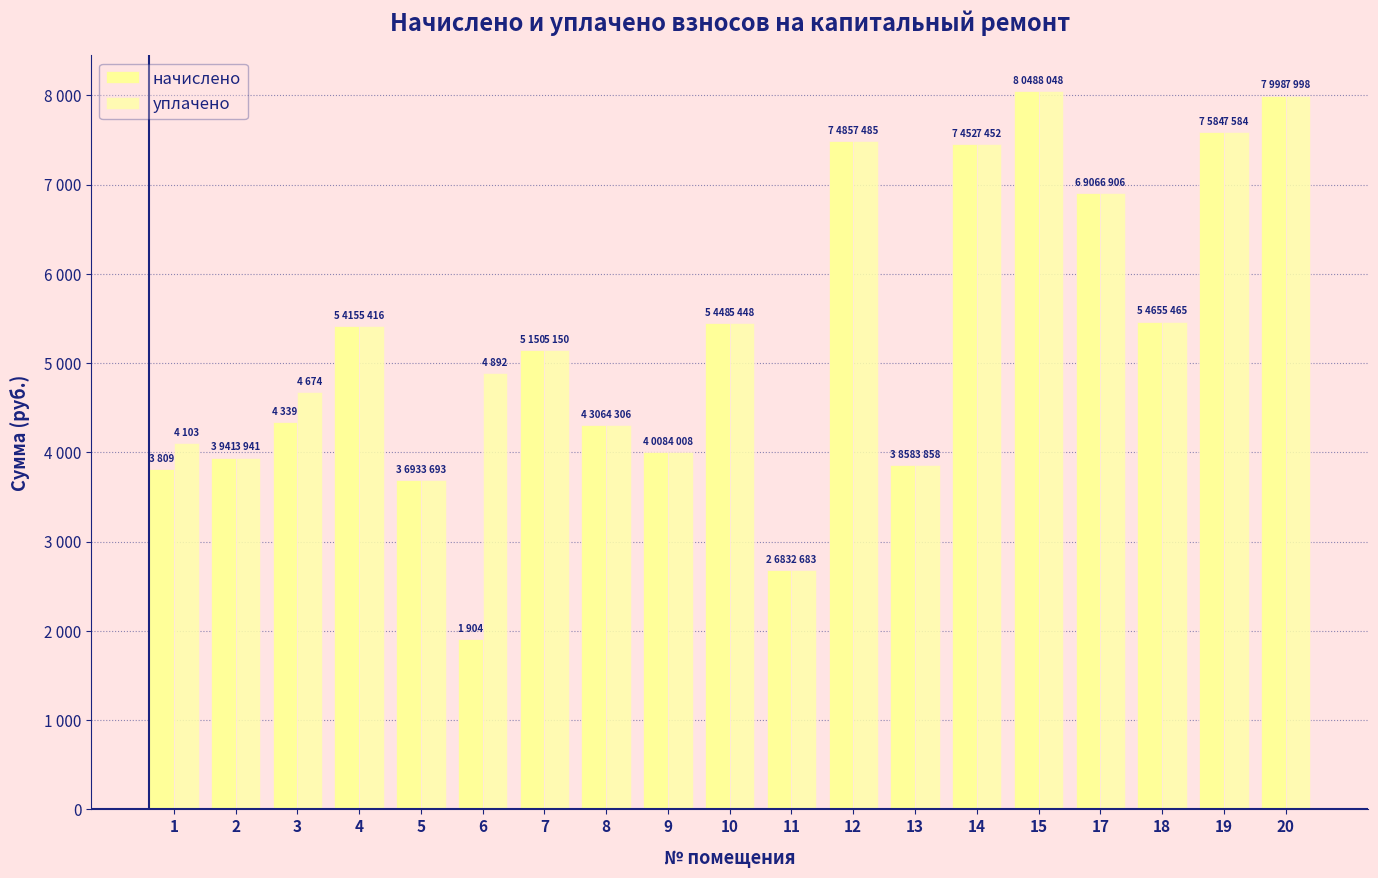

What is the value of the уплачено bar at the 19th from the left?

7998.5